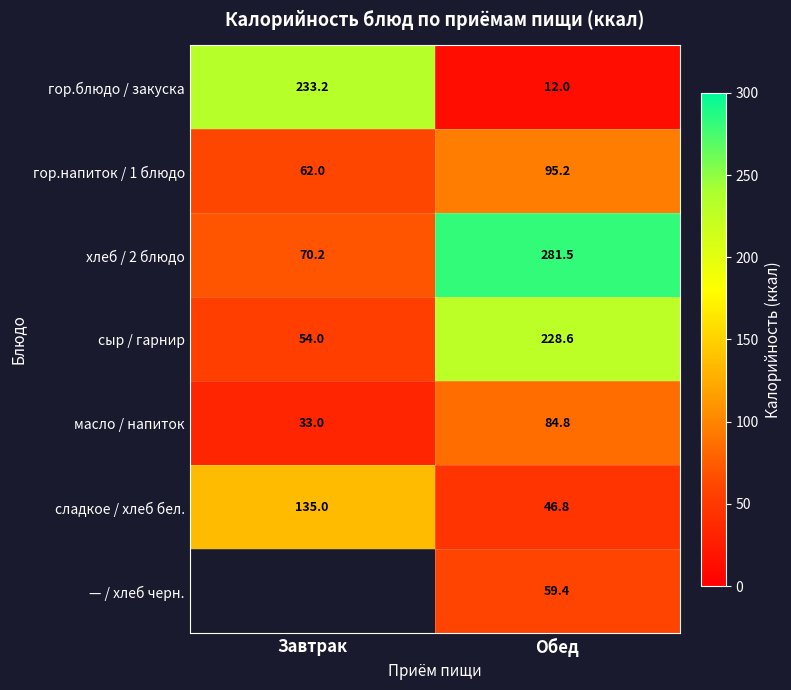

True or false: масло / напиток has a value of 22.2 at Завтрак.

False